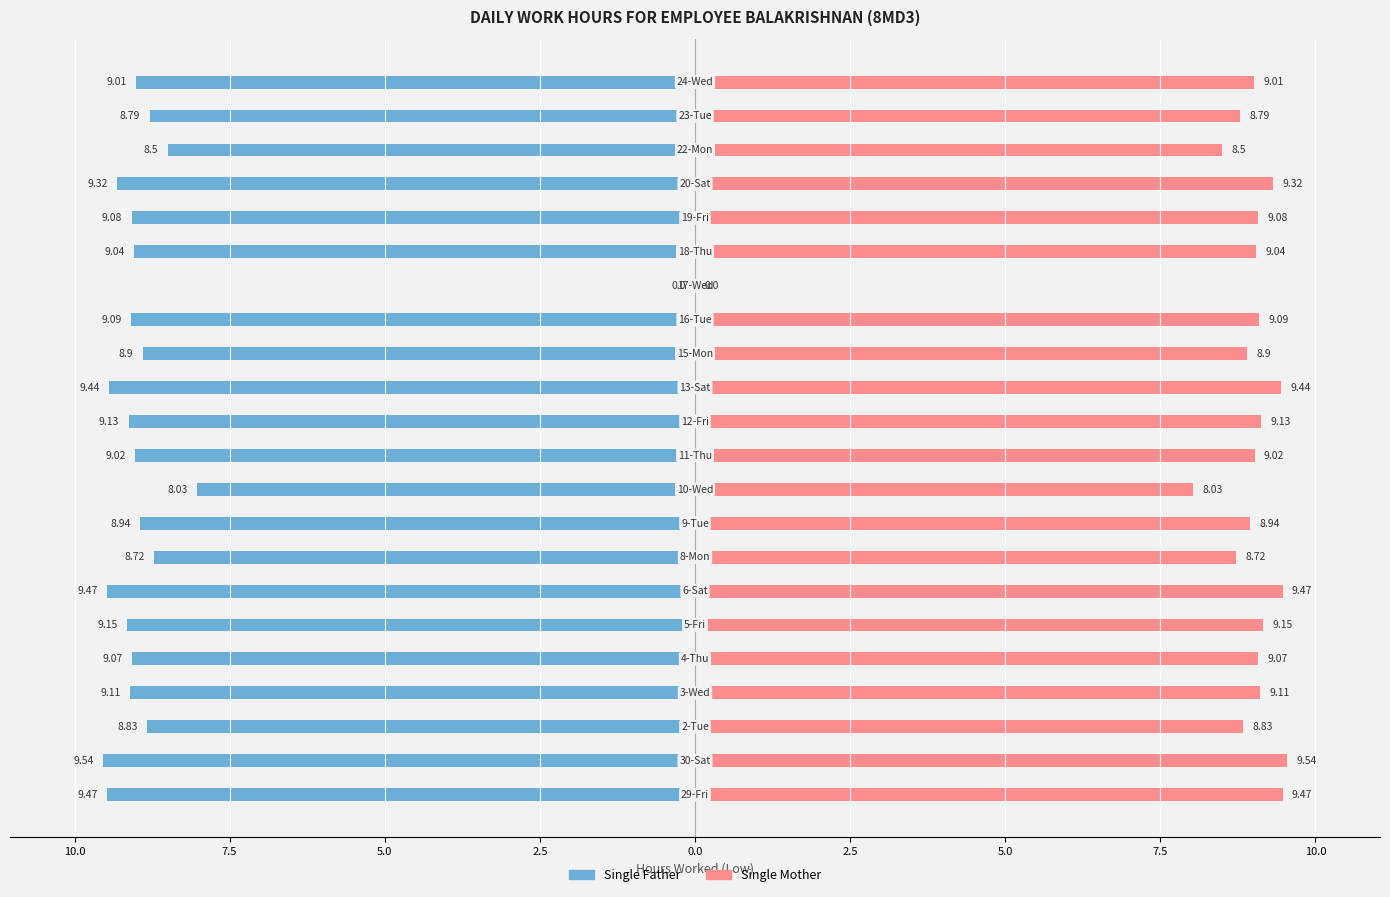

How many values in the Single Father series exceed -9?

8